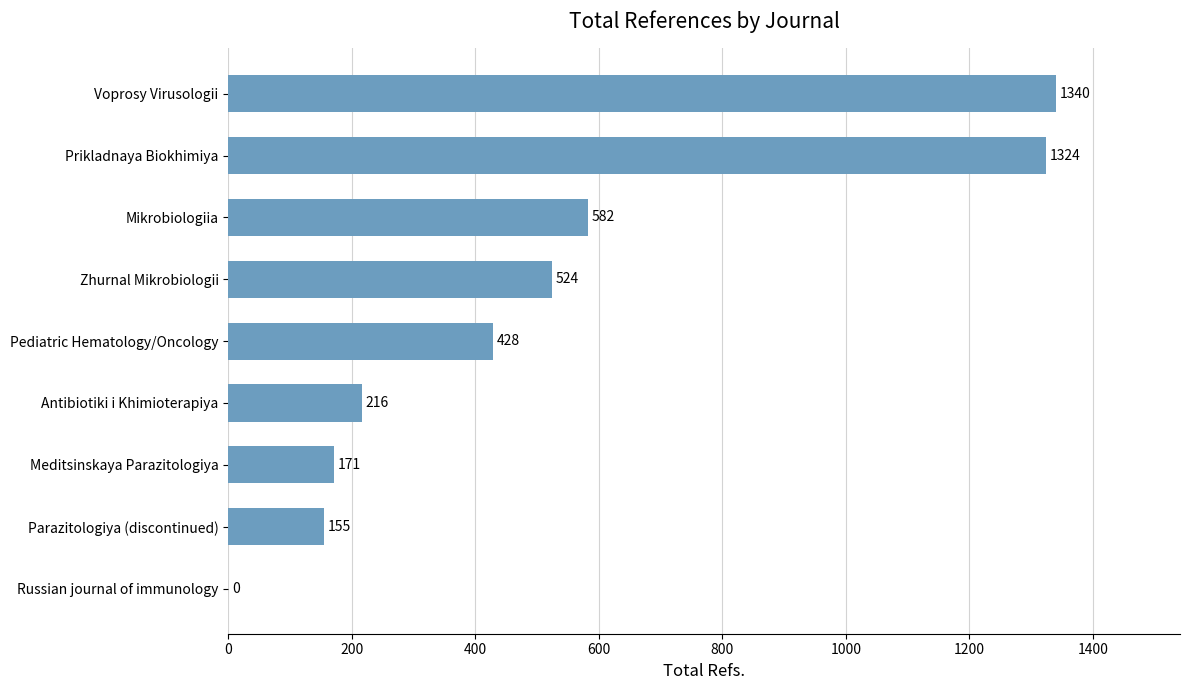

True or false: the data shows 524 at Zhurnal Mikrobiologii.

True